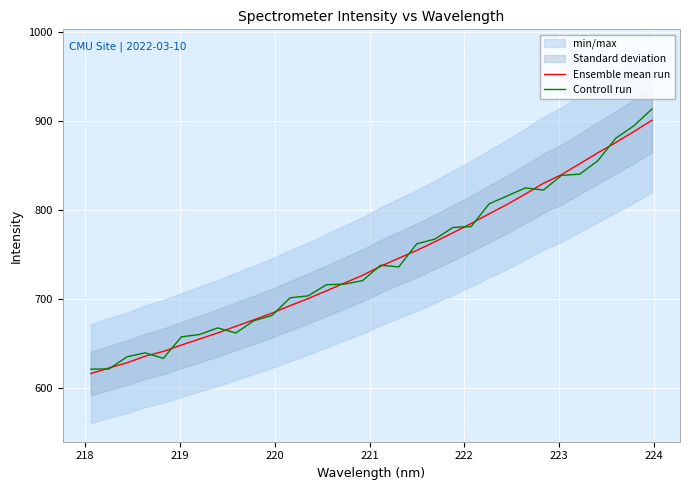

At how many categories does at least one series exceed 775?

12